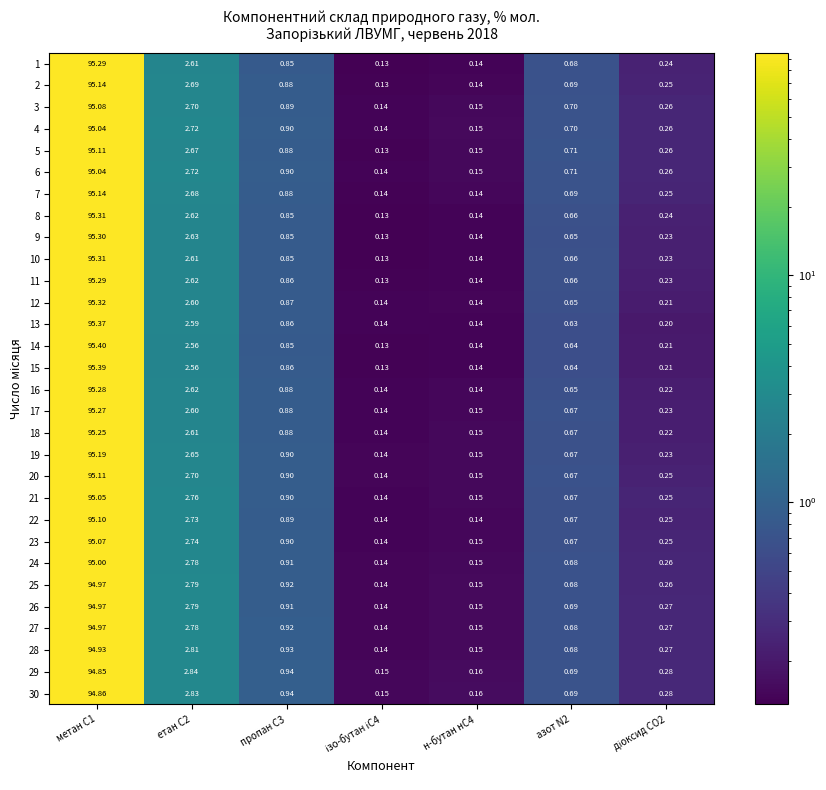

Is the value of 12 at азот N2 greater than the value of 22 at азот N2?

No